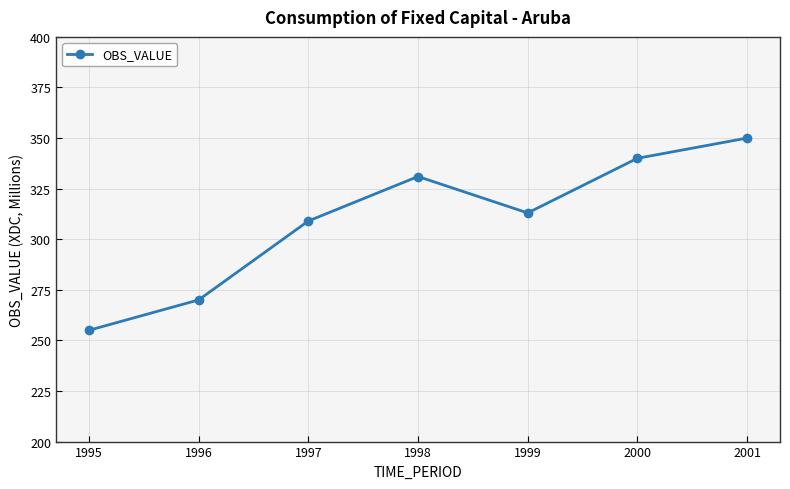

The chart shows a value of 309 at 1997. True or false?

True